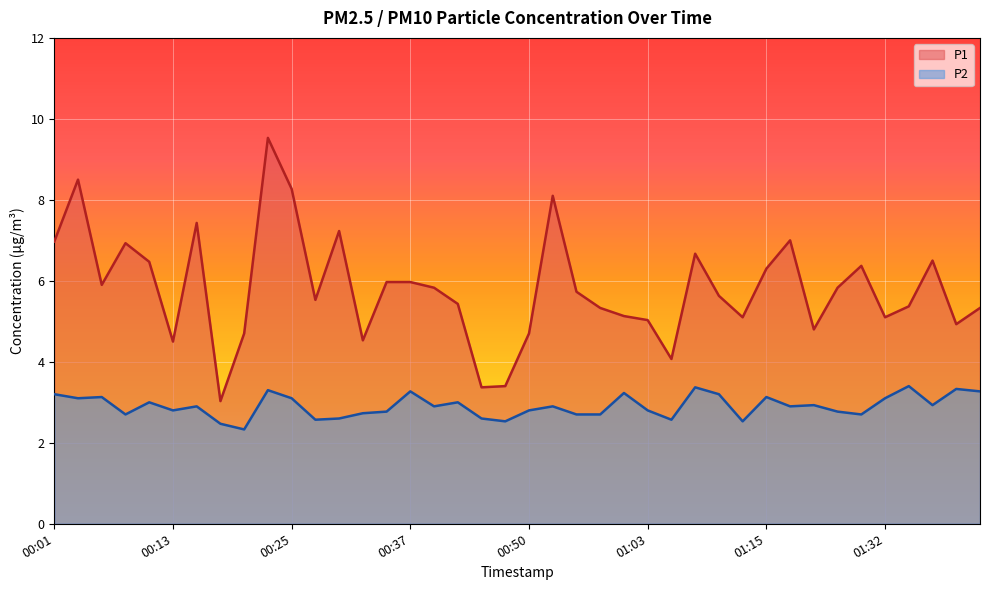

Which category has the highest value in the P2 series?

01:35